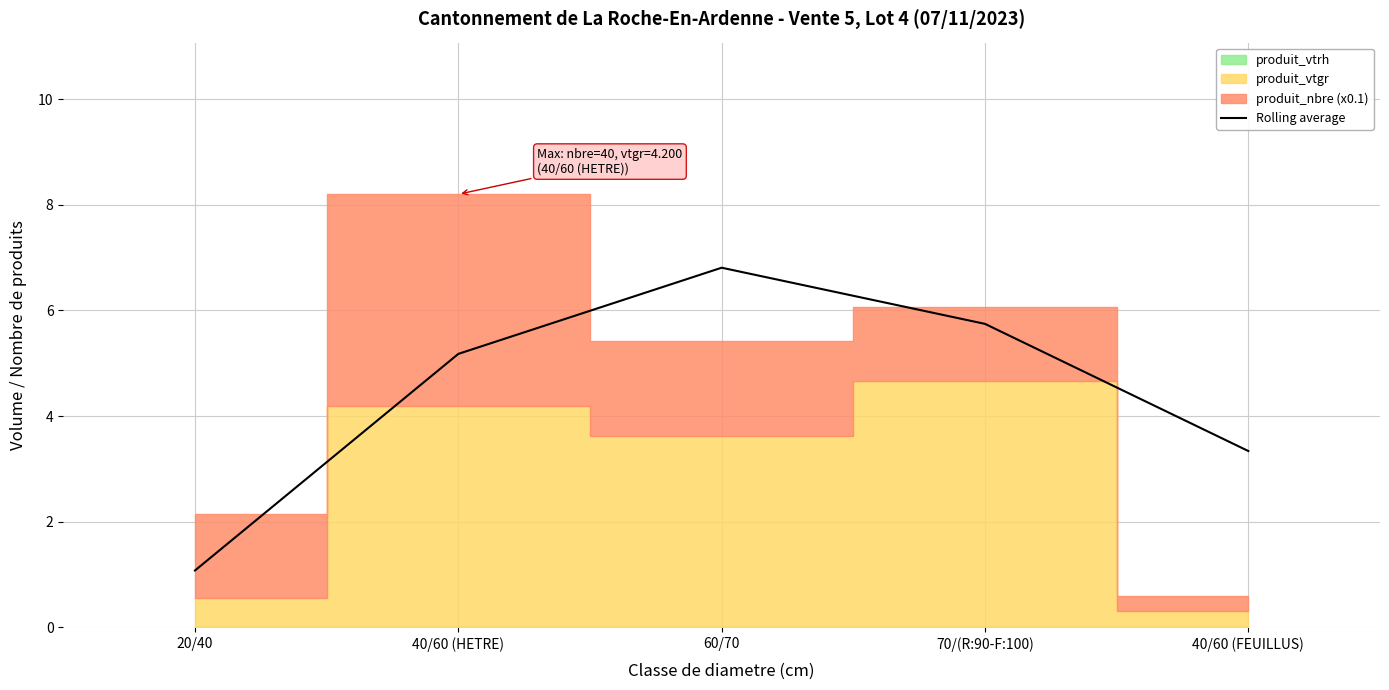

At which label is the value closest to 3?

40/60 (FEUILLUS)